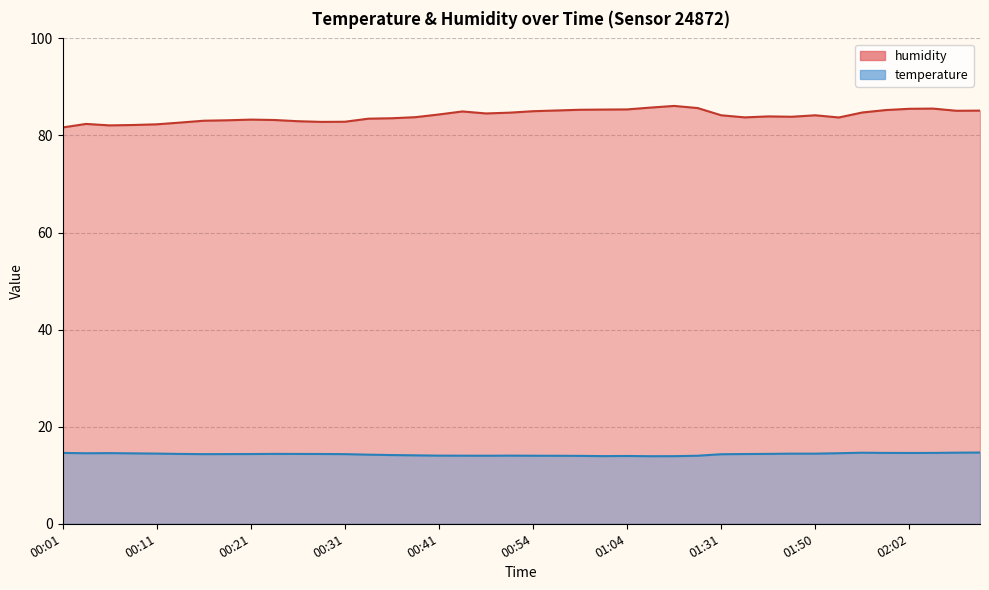

What position from the left is 00:16?

7